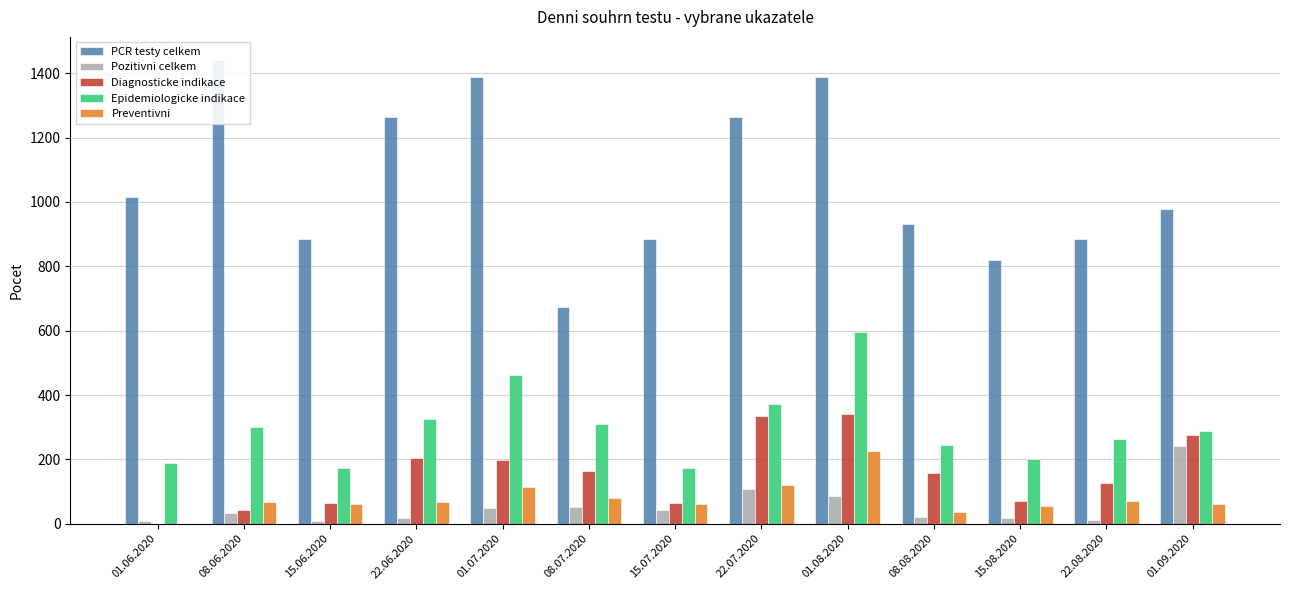

Which series has the largest total across all categories?

PCR testy celkem